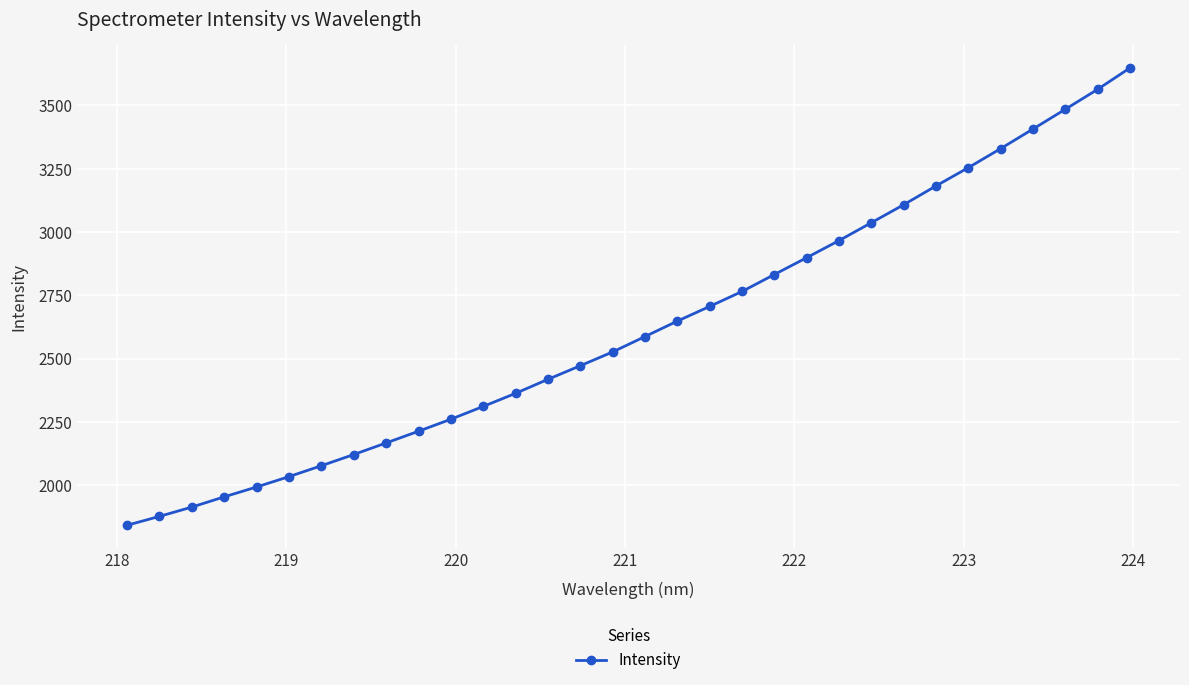

True or false: the data has more than 2 interior local peaks.

False